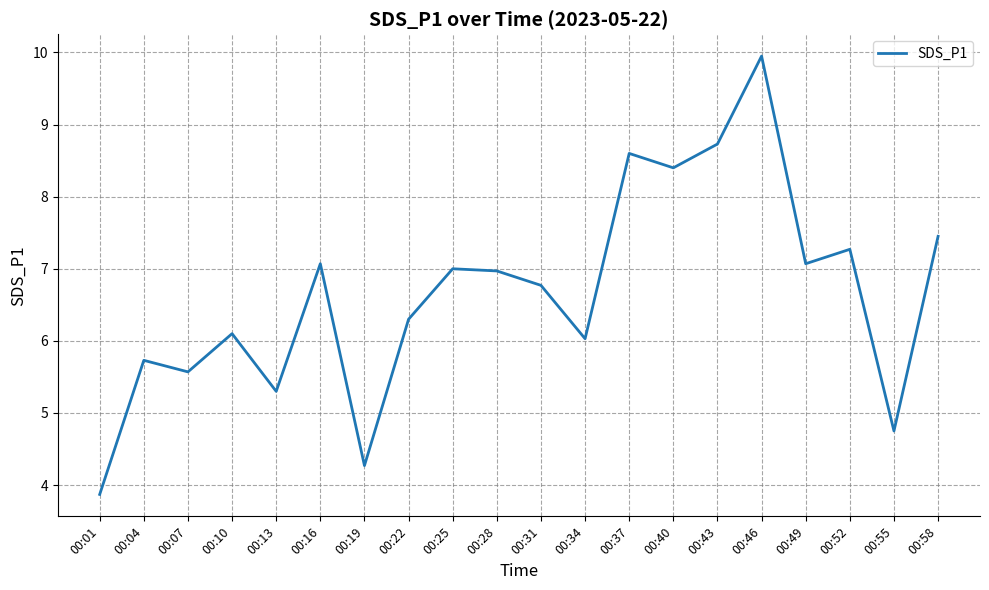

What is the difference between the maximum and minimum values?

6.1